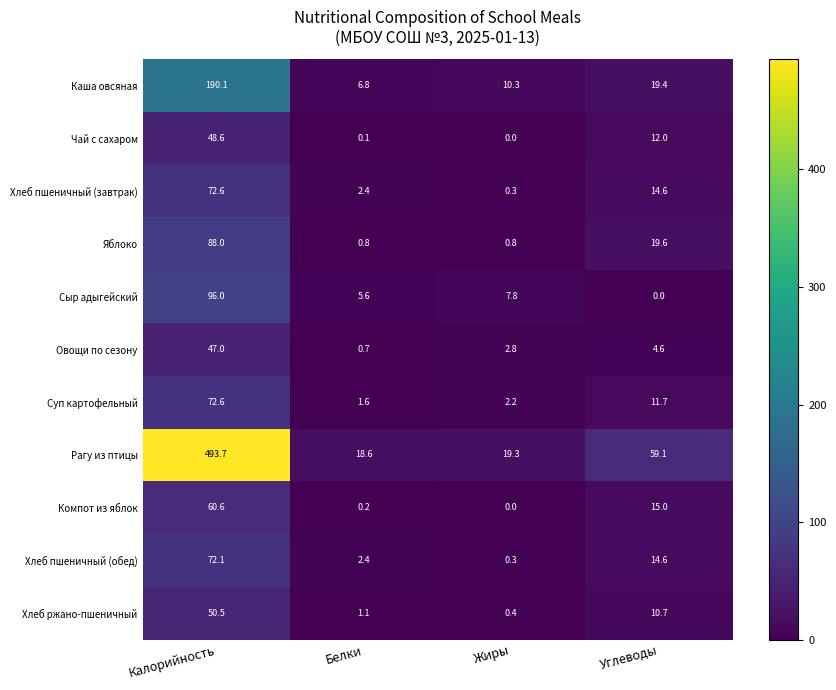

Rank the categories by Хлеб пшеничный (обед) value from lowest to highest.

Жиры, Белки, Углеводы, Калорийность